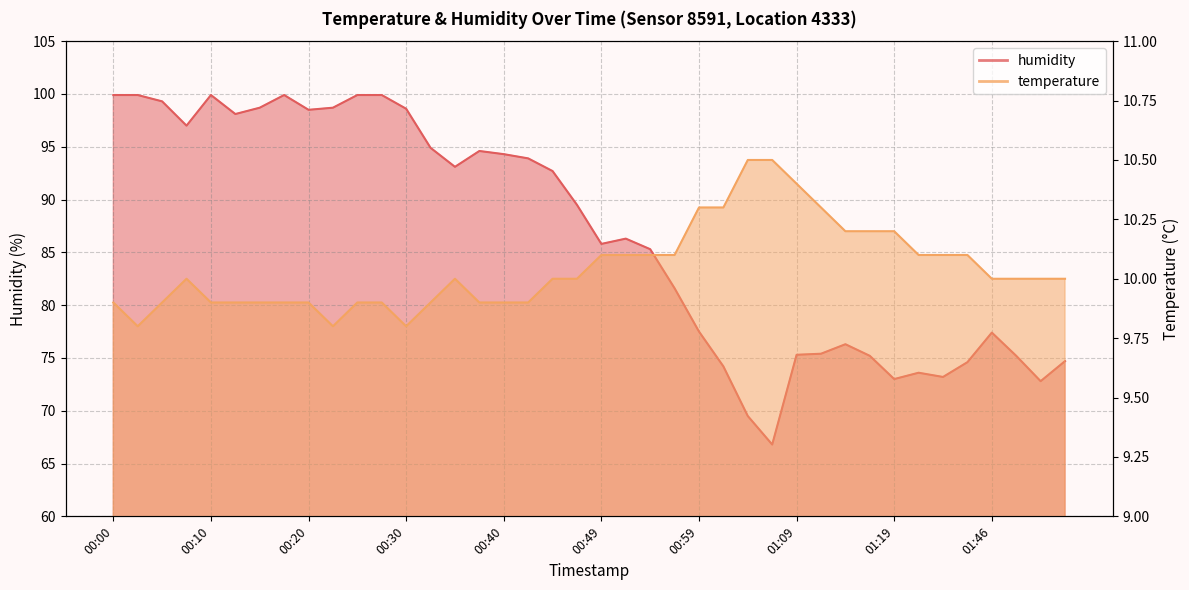

What is the value of the humidity point at the 11th from the left?

99.9